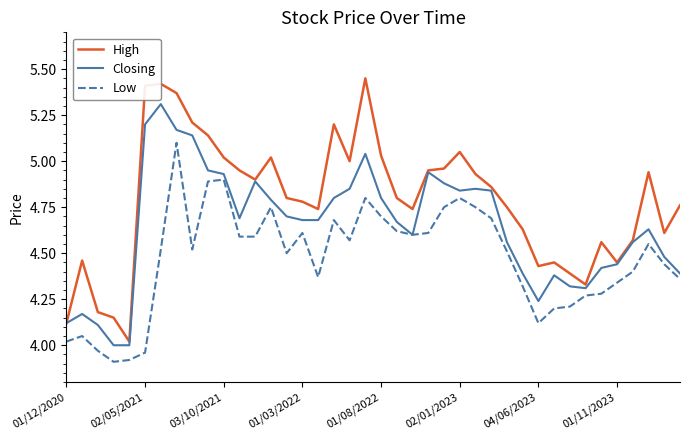

True or false: Low and High intersect in this chart.

False